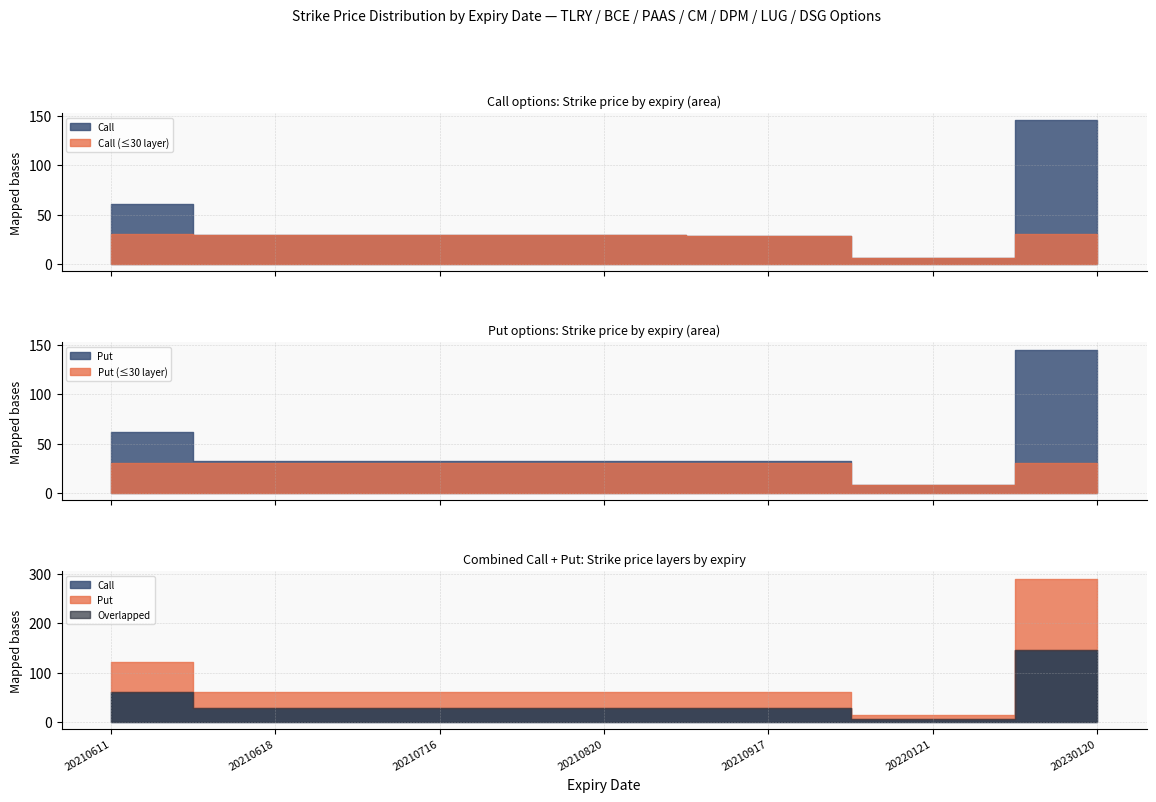

The value of Call at 20210716 is 29.0. True or false?

True